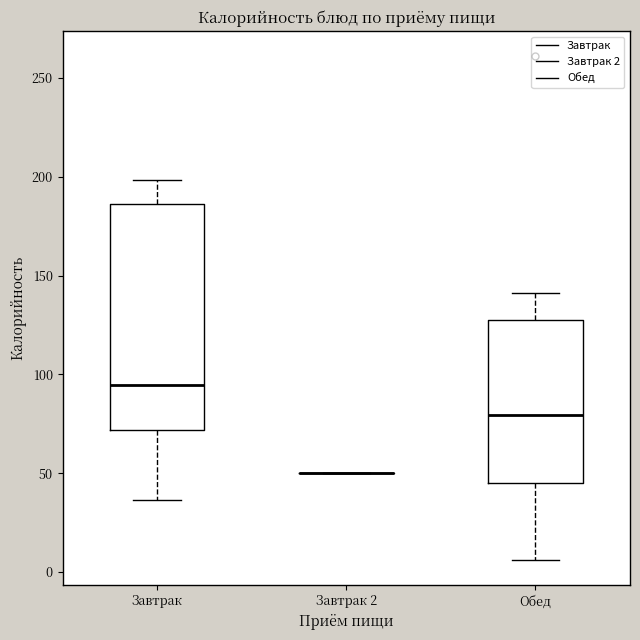

Comparing the boxes themselves (not the whiskers), which one is the tallest?

Завтрак